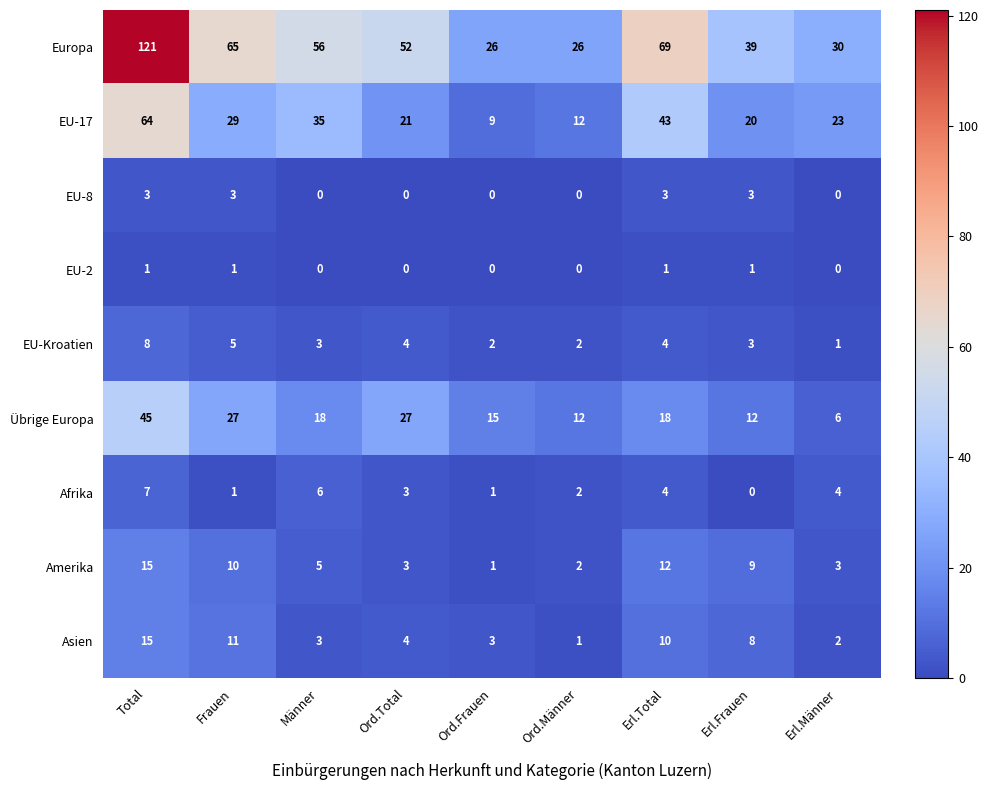

True or false: EU-2 has a value of 0 at Männer.

True